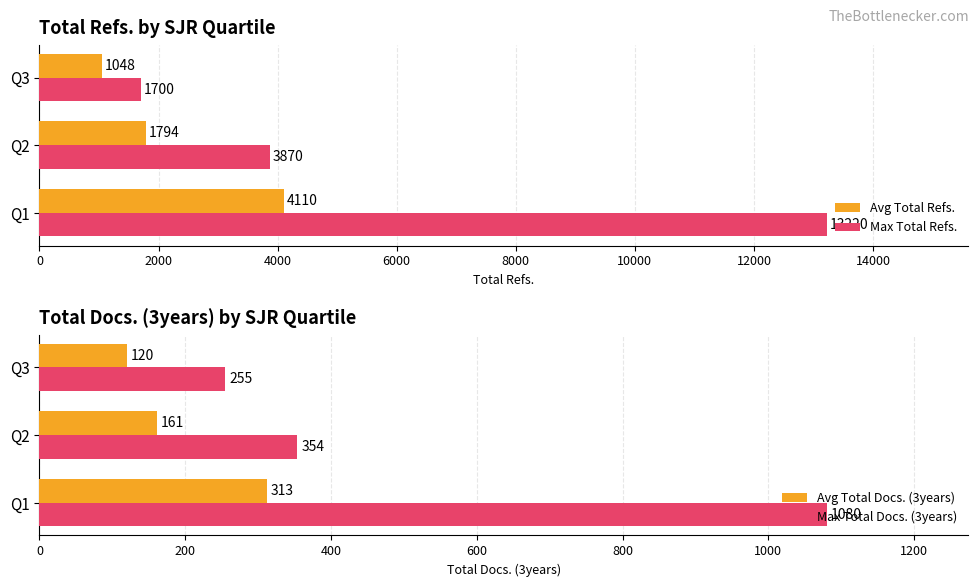

How many values in the Max Total Docs. (3years) series exceed 354?

1